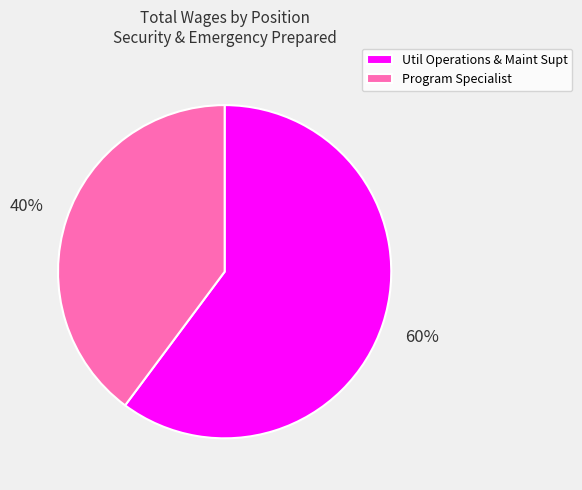

Between Util Operations & Maint Supt and Program Specialist, which is larger?

Util Operations & Maint Supt